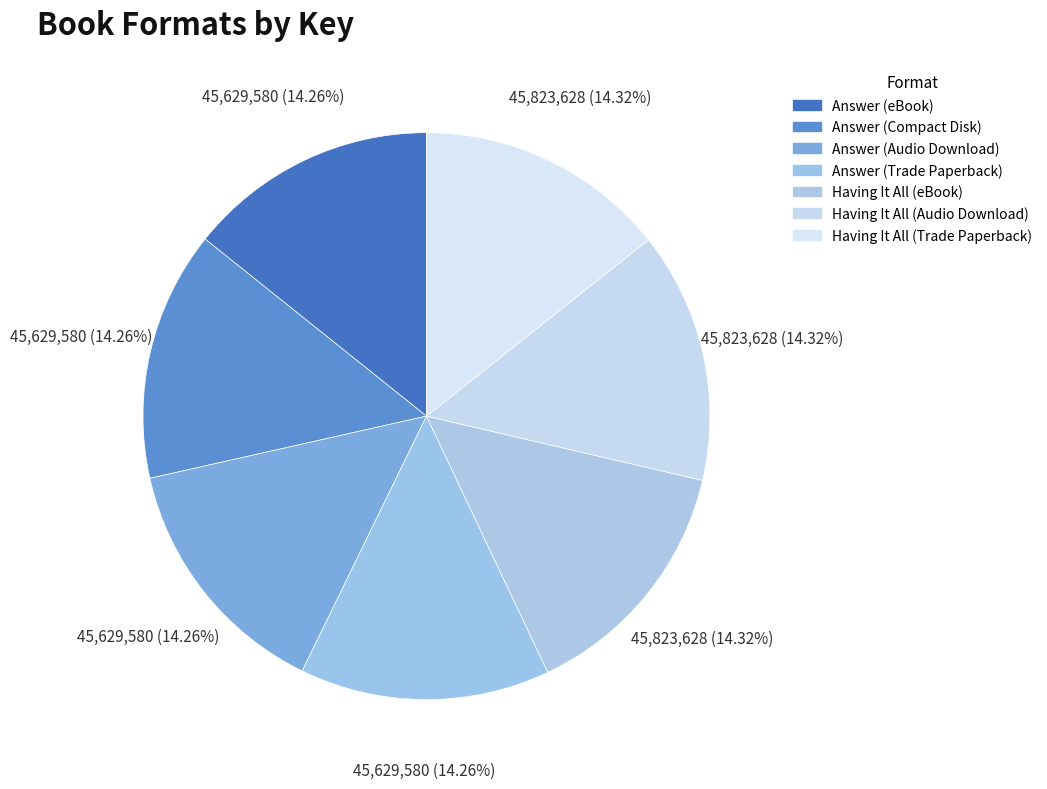

True or false: Answer (Trade Paperback) accounts for 21% of the total.

False